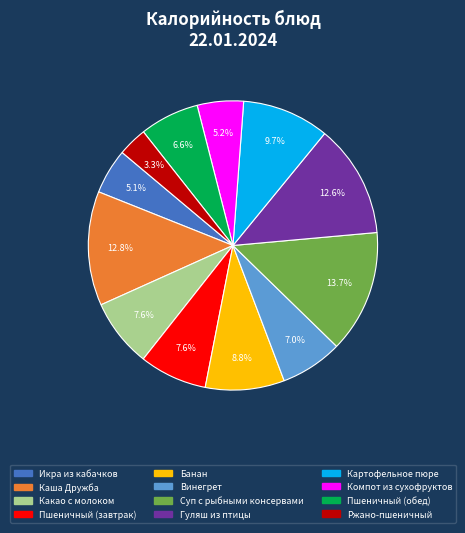

What percentage is the Икра из кабачков slice, to the nearest percent?

5%